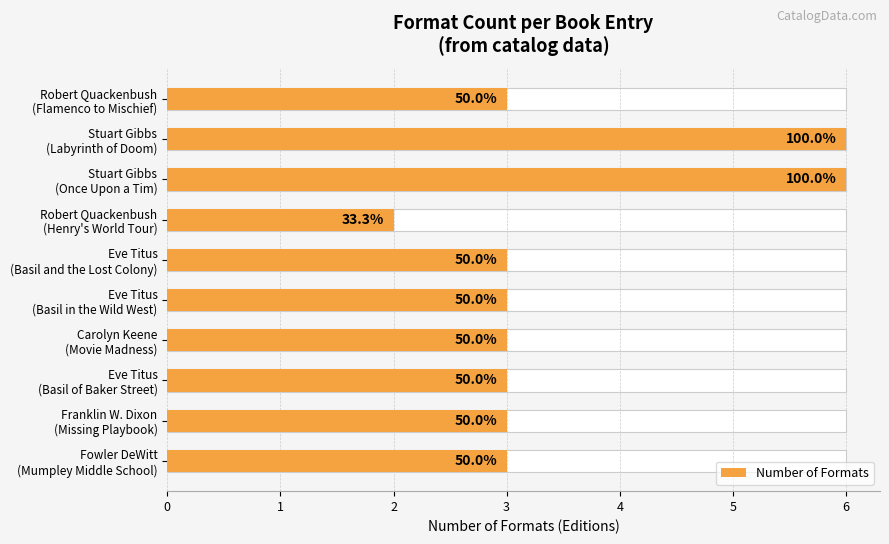

What is the difference between the second highest and minimum values?

4